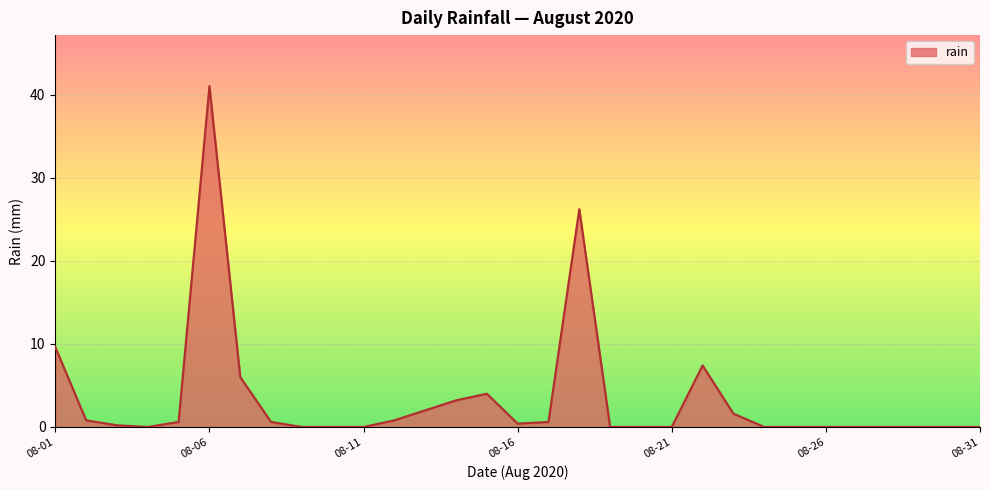

True or false: the data has more than 2 interior local peaks.

True